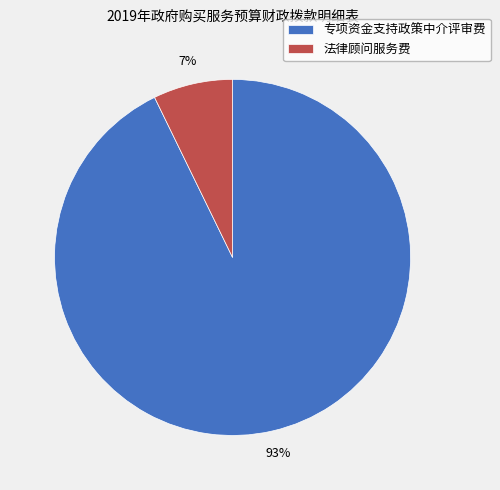

The 法律顾问服务费 slice represents 22% of the pie. True or false?

False